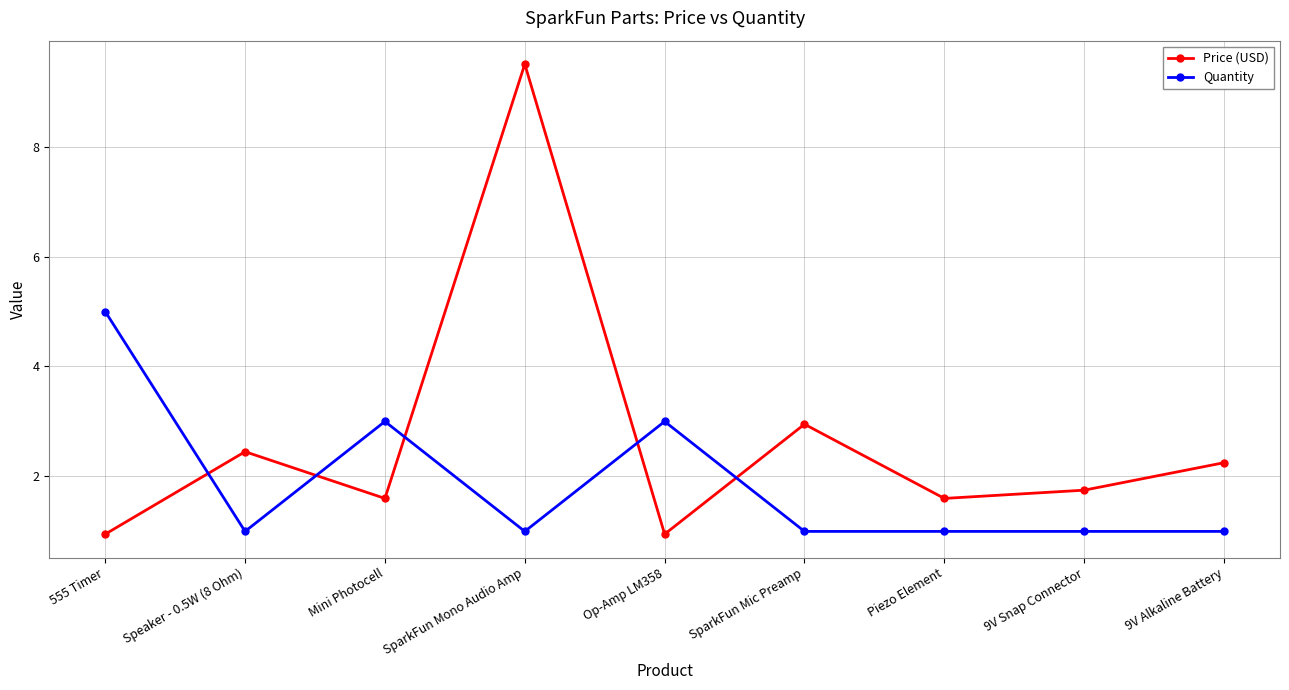

Where is the first local maximum for Price (USD)?

Speaker - 0.5W (8 Ohm)